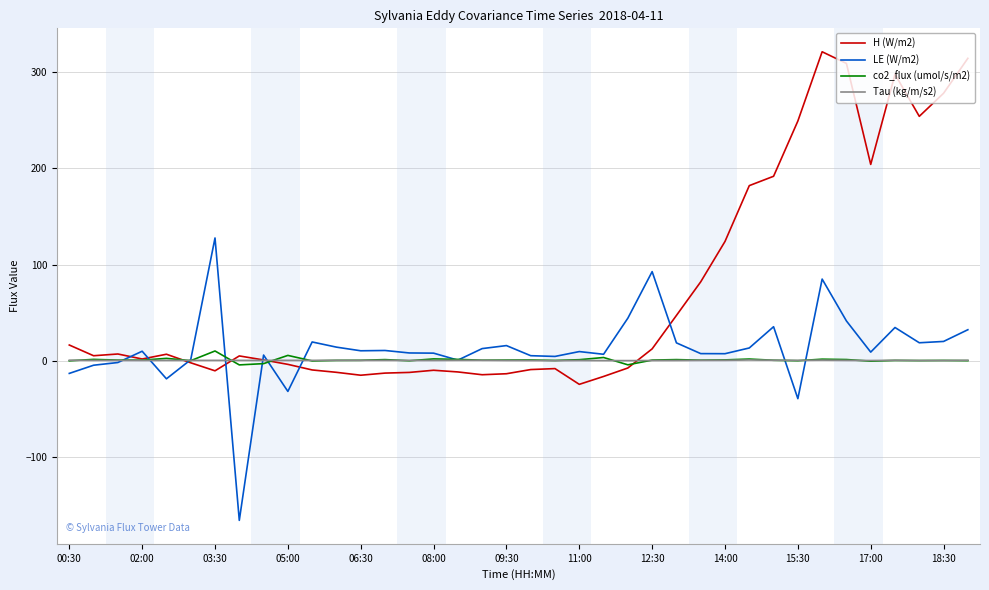

Which series has the widest spread of values?

H (W/m2)